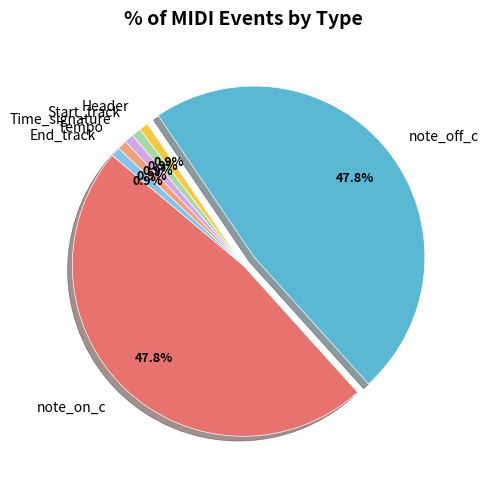

What percentage do Start_track and note_on_c together represent?

48.7%